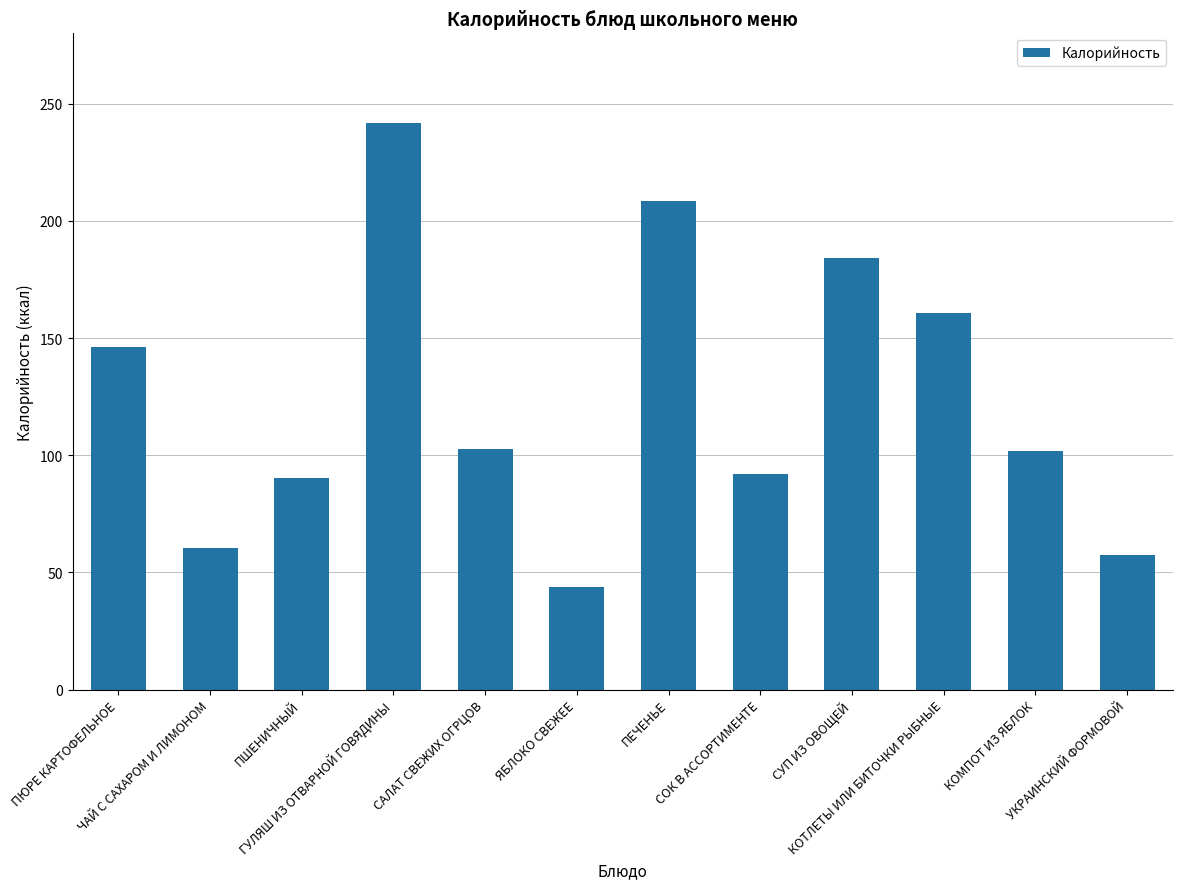

What is the minimum value shown in the chart?

44.0